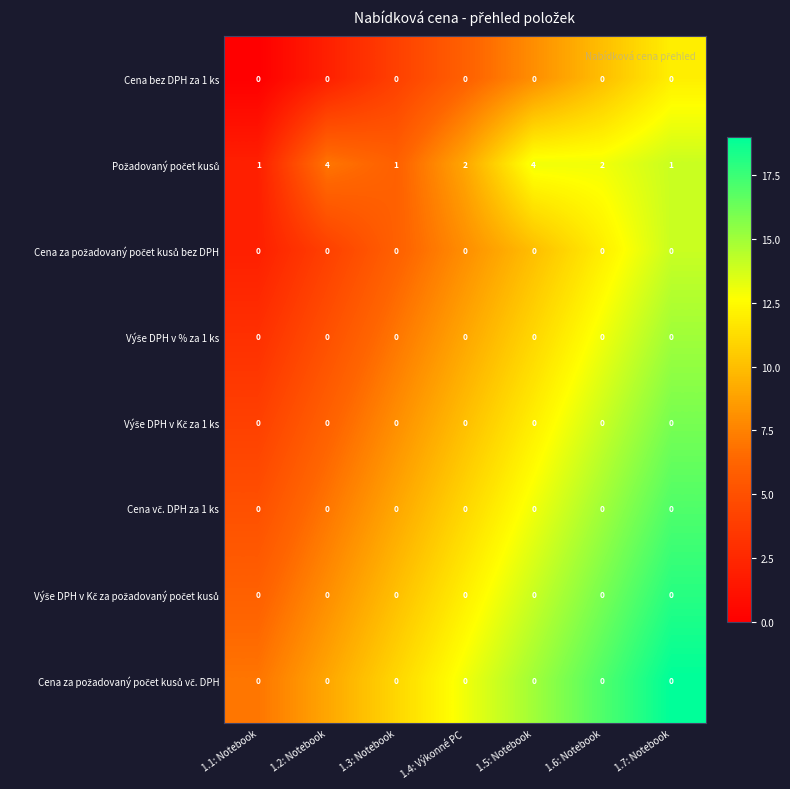

At how many categories does at least one series exceed 0?

7